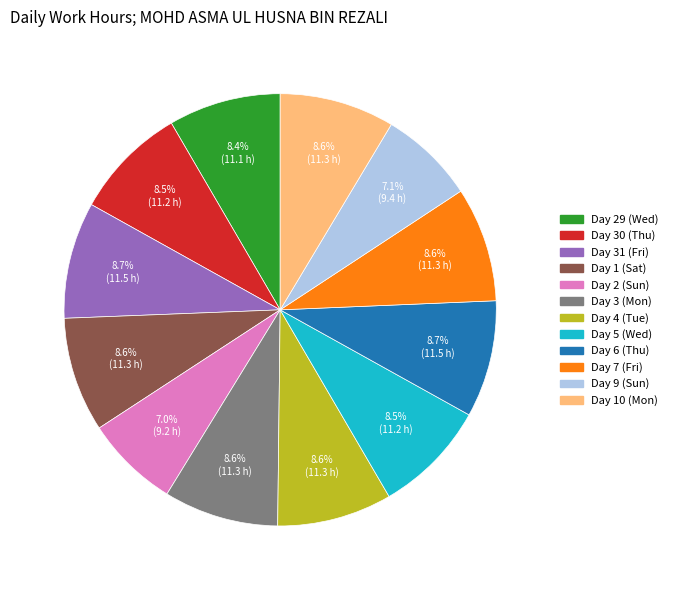

Count the number of slices in the pie.

12